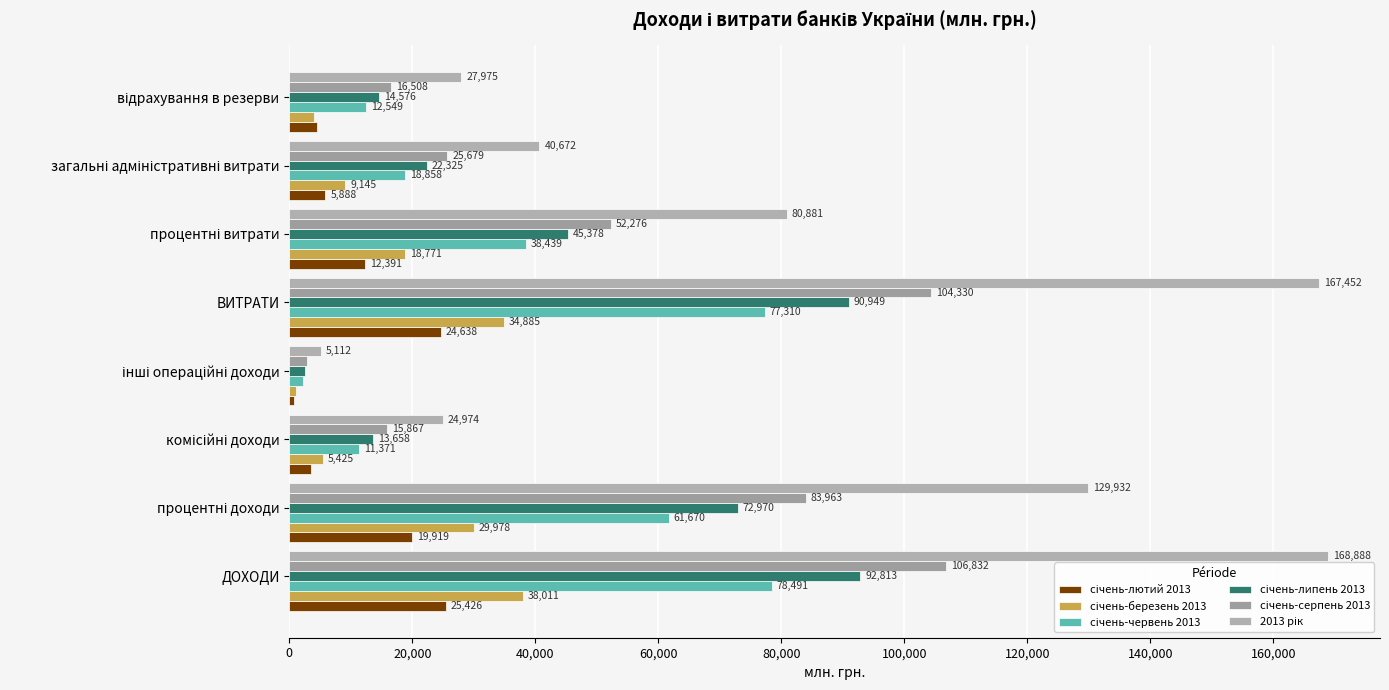

How many series are shown in this chart?

6